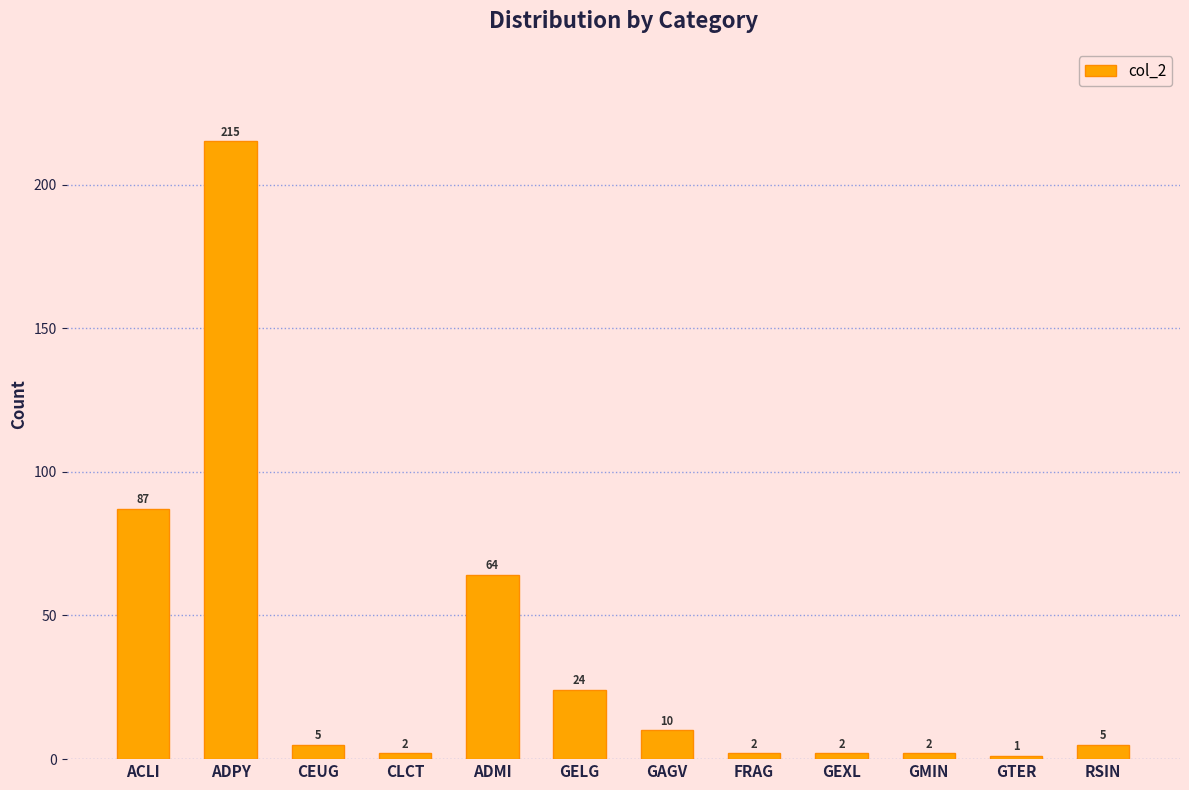

What is the label of the 1st bar from the right?

RSIN